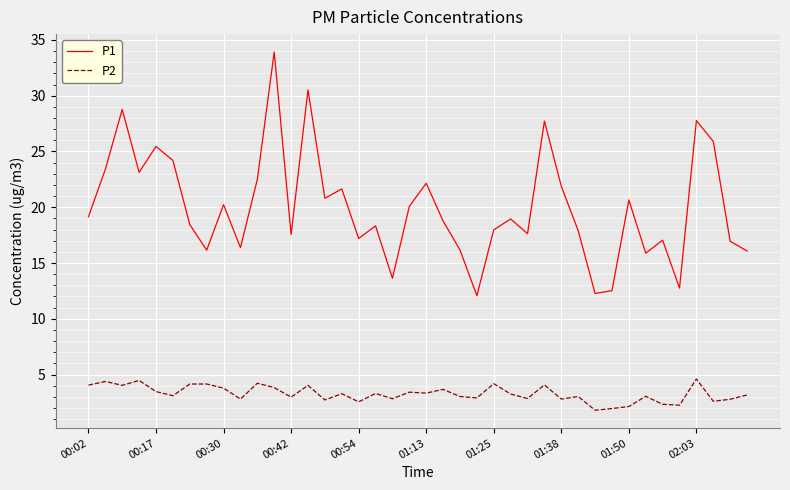

Which series has the widest spread of values?

P1